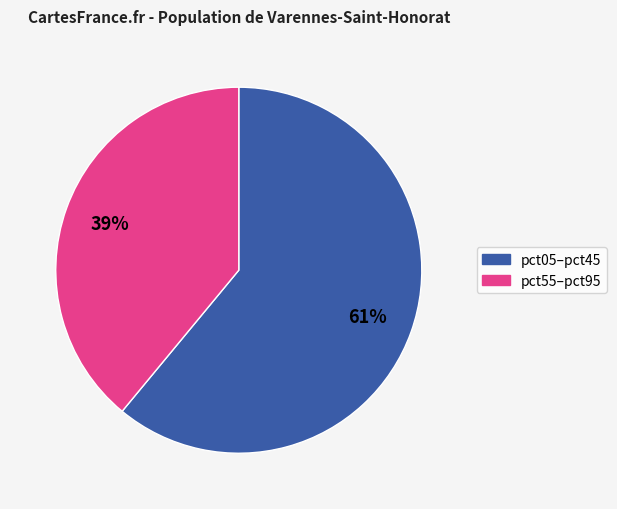

To the nearest percent, what is the difference between the largest and smallest slice percentages?

22%